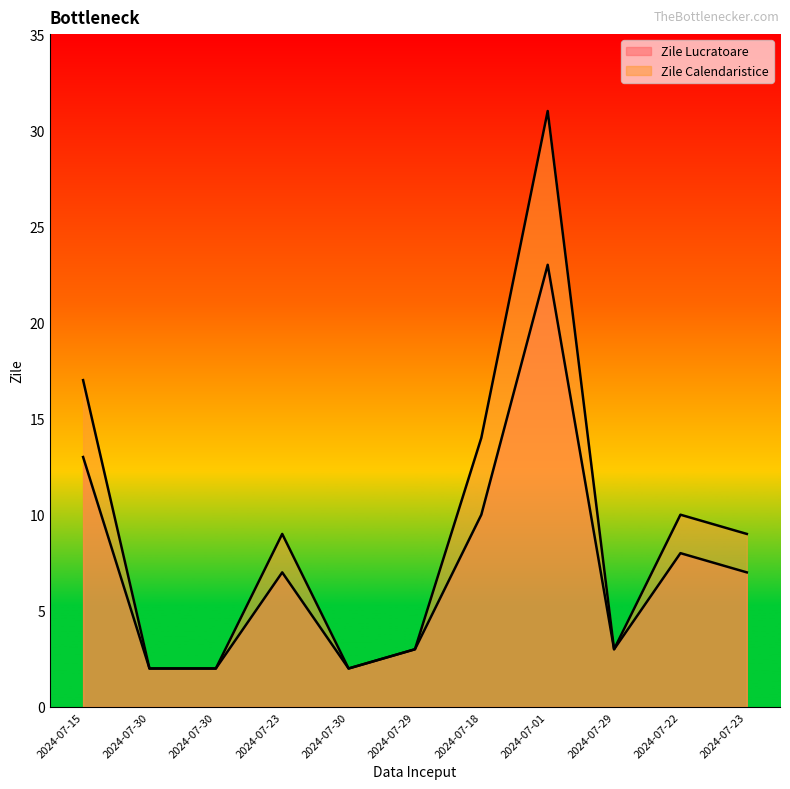

Reading right to left, list all the values displayed in this chart.

Zile Lucratoare: 7	8	3	23	10	3	2	7	2	2	13
Zile Calendaristice: 9	10	3	31	14	3	2	9	2	2	17